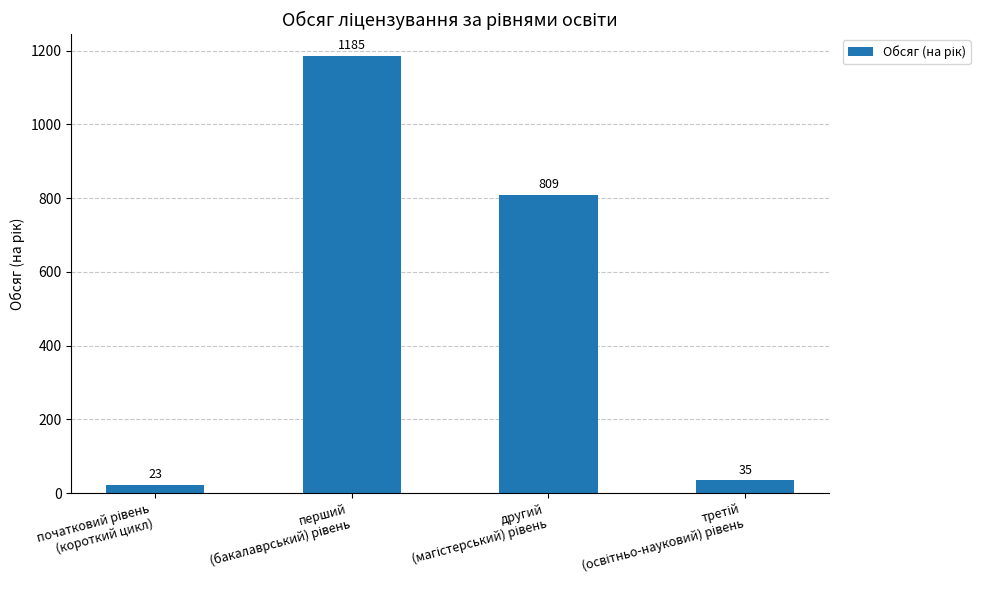

What is the value of the 1st bar from the left?

23